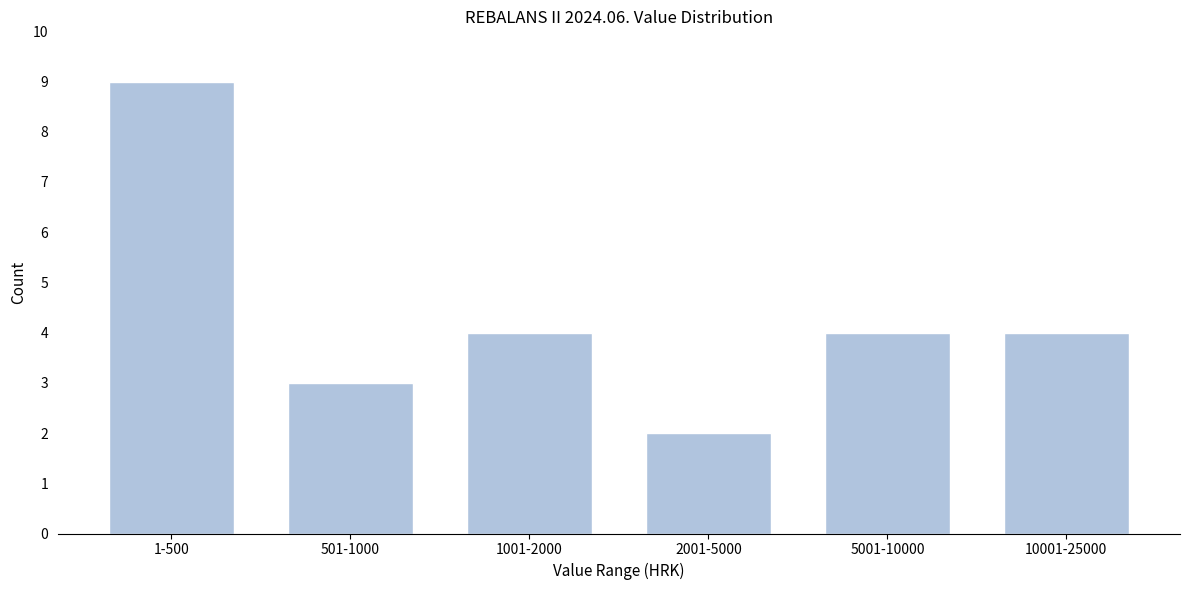

Reading right to left, transcribe all the data shown in this chart.

4	4	2	4	3	9